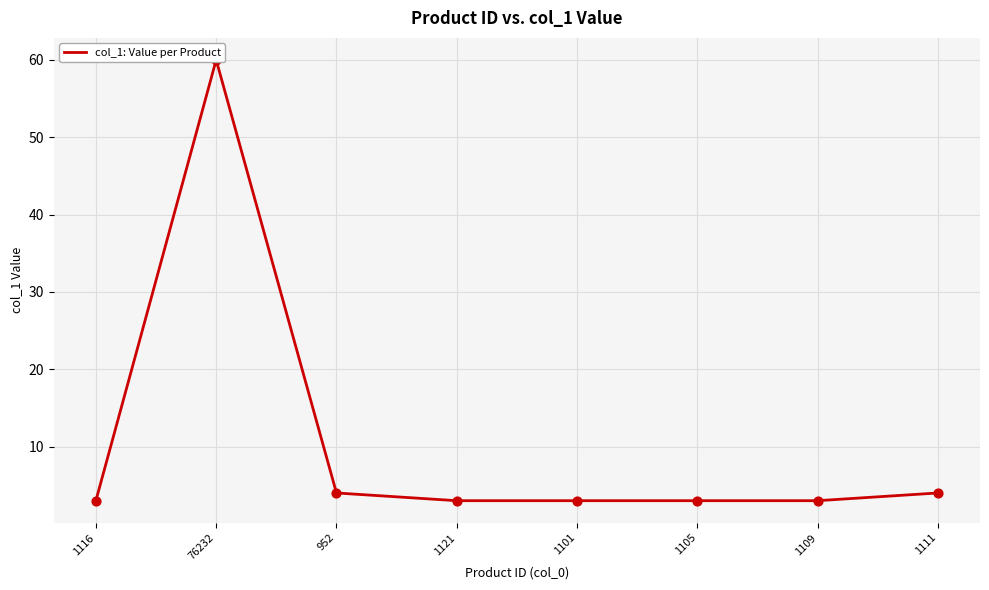

What is the ratio of the value at 952 to the value at 1121?

1.3